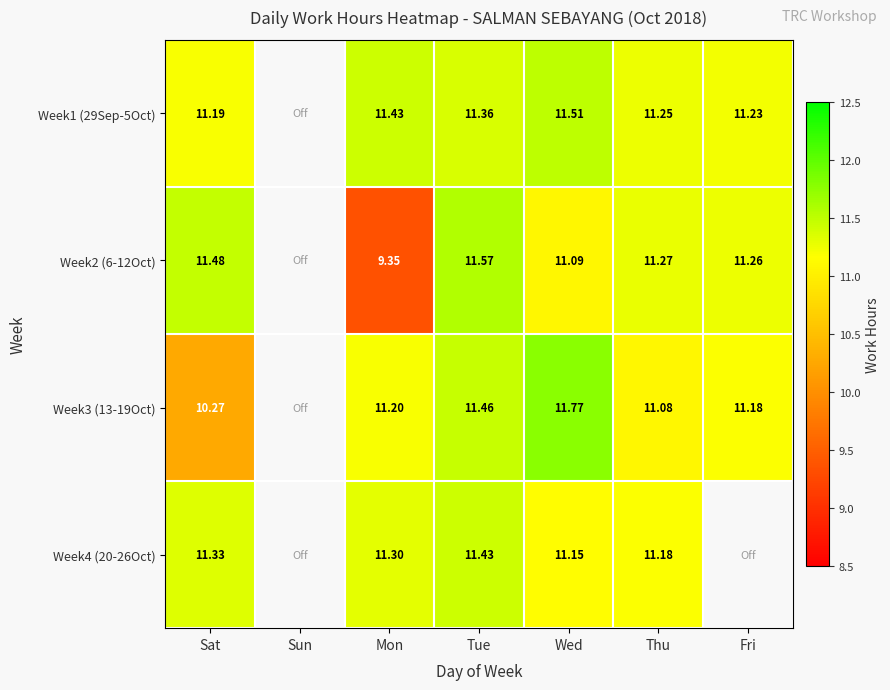

What is the difference between the Week4 (20-26Oct) values at Sun and Thu?

11.2